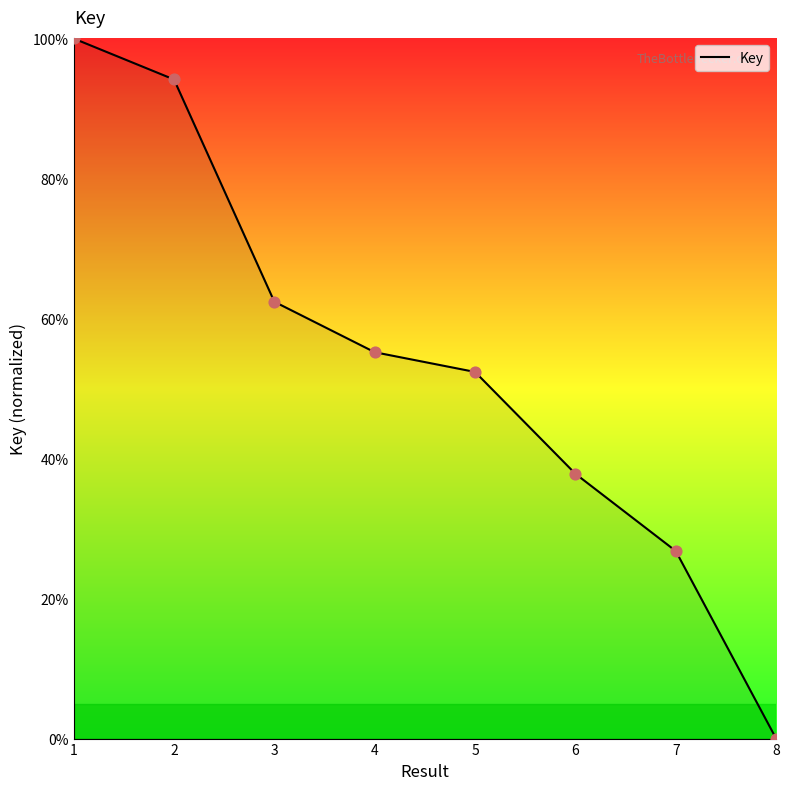

What is the change in value from 1 to 6?

-62.2